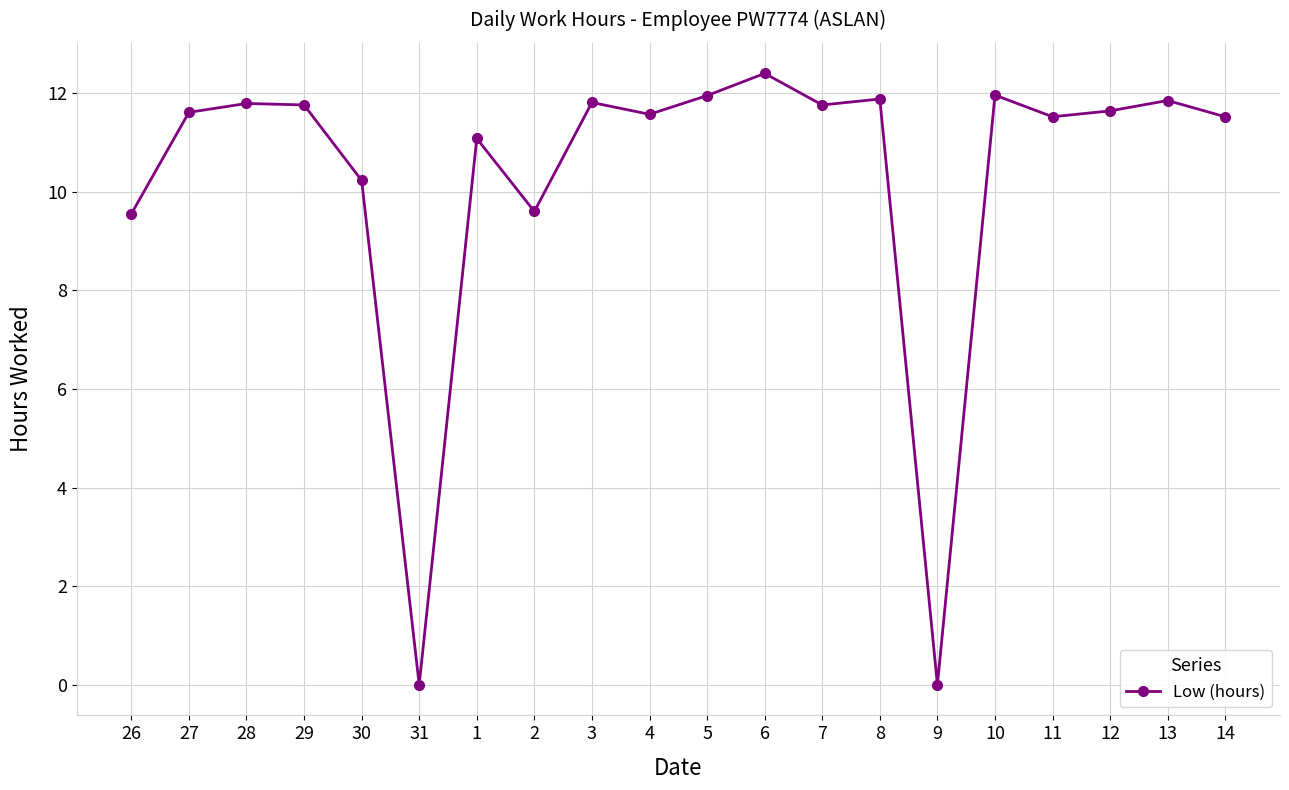

What value does the data have at 28?

11.8